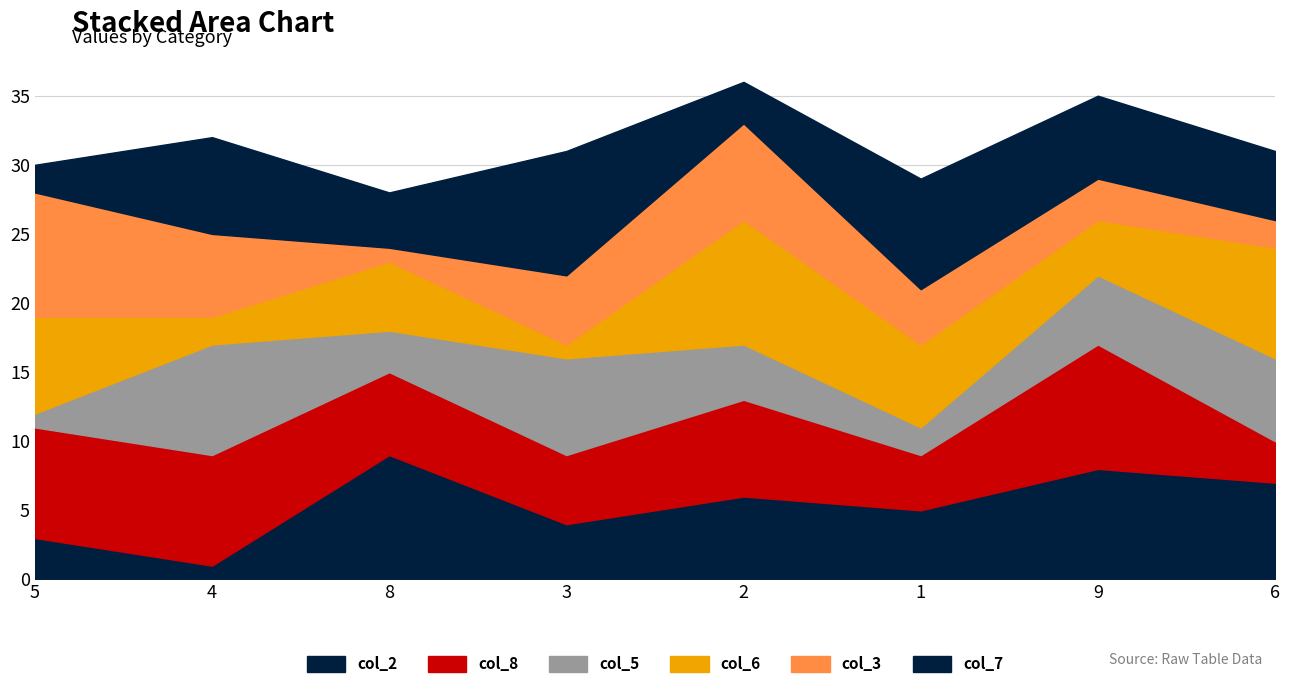

What is the label of the 5th point from the left?

2